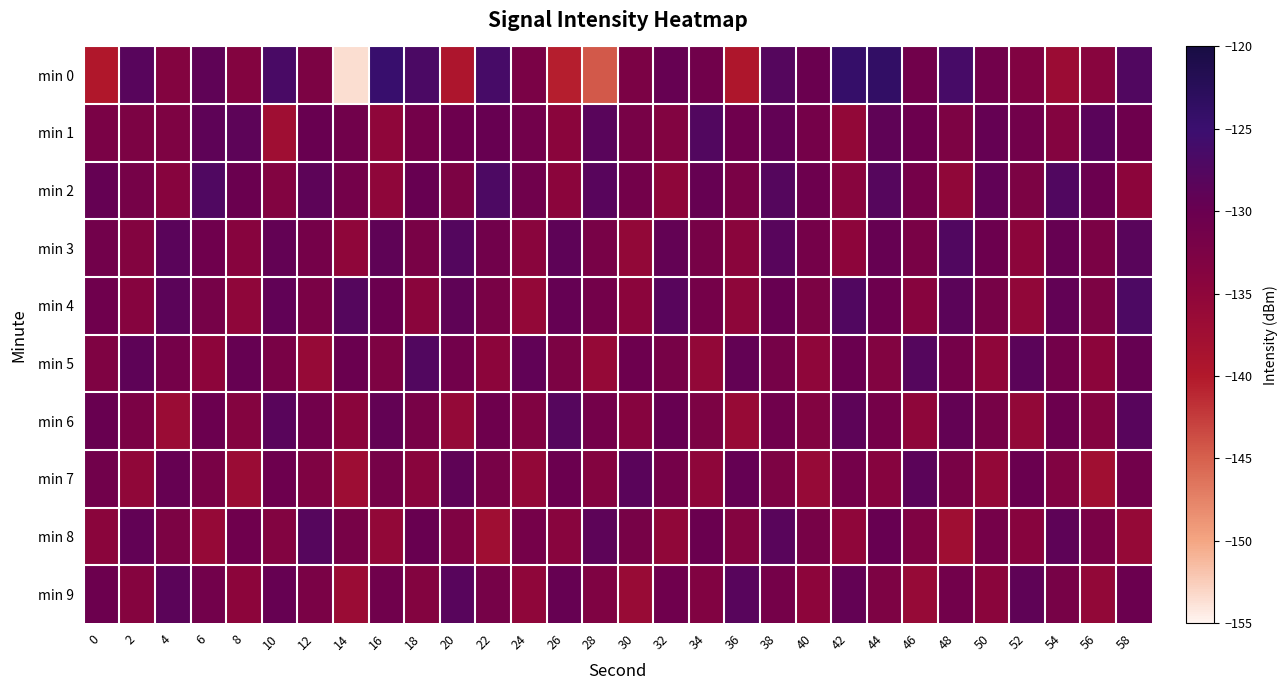

Between 34 and 58, which is larger?

58